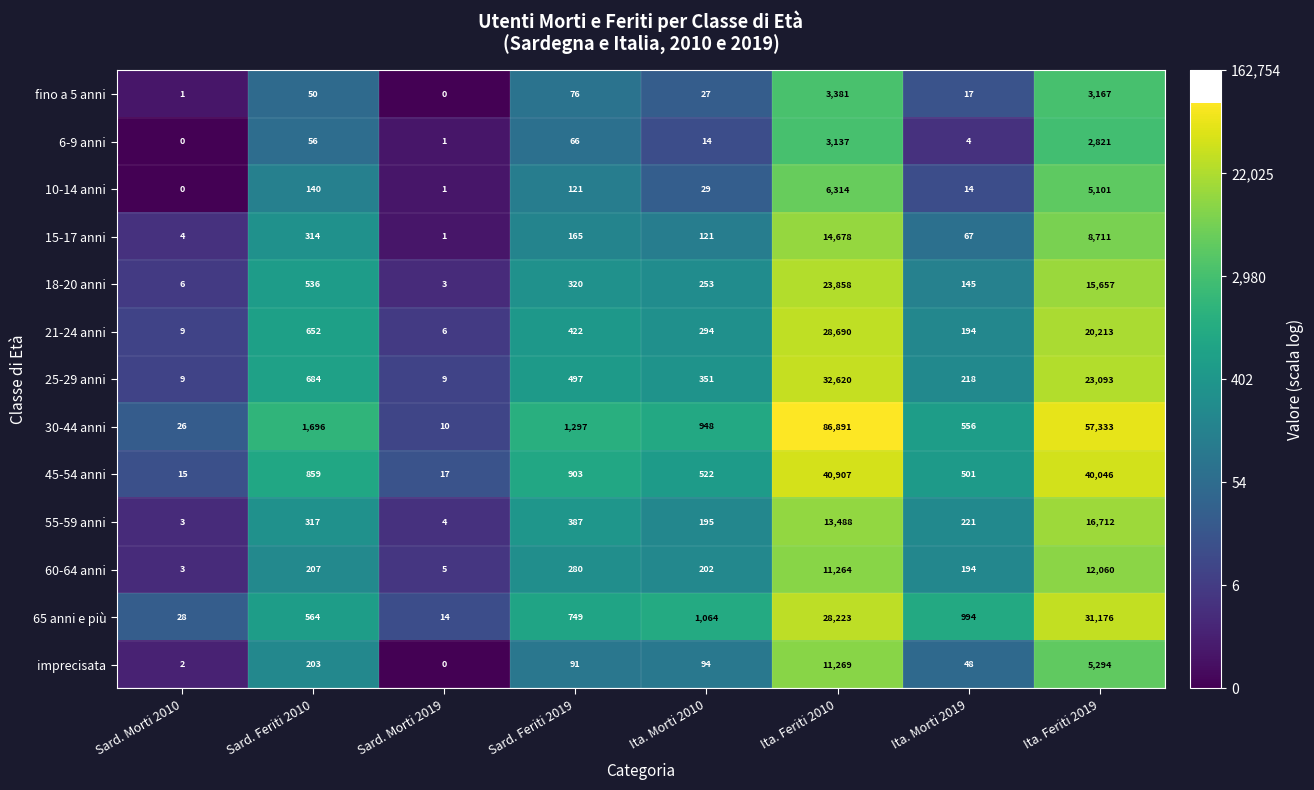

At which category does the chart reach its peak across all series?

Ita. Feriti 2010